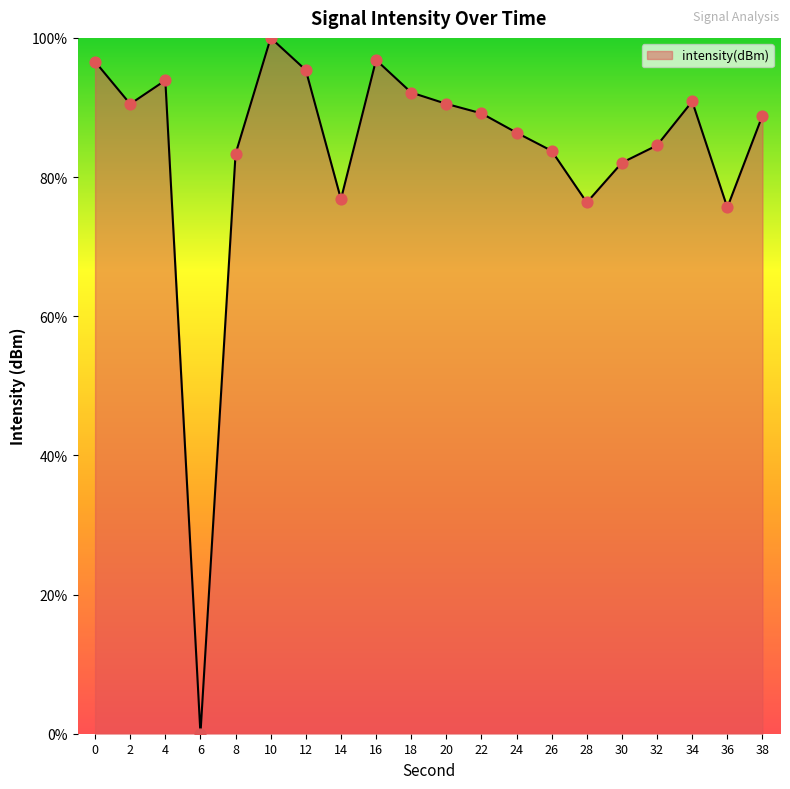

Which has a higher value, 28 or 2?

2